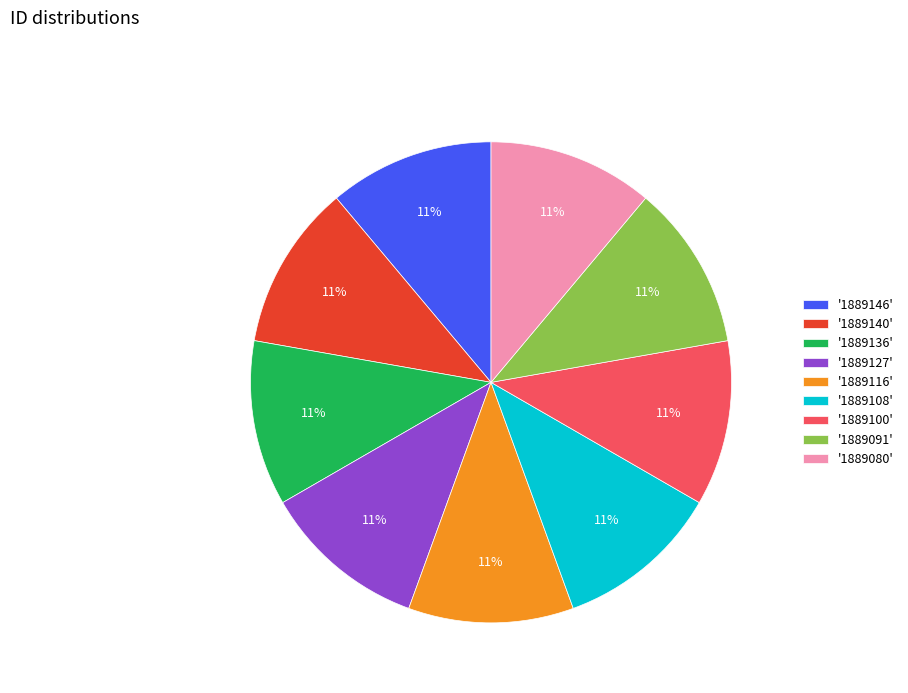

What percentage is the '1889140' slice, to the nearest percent?

11%